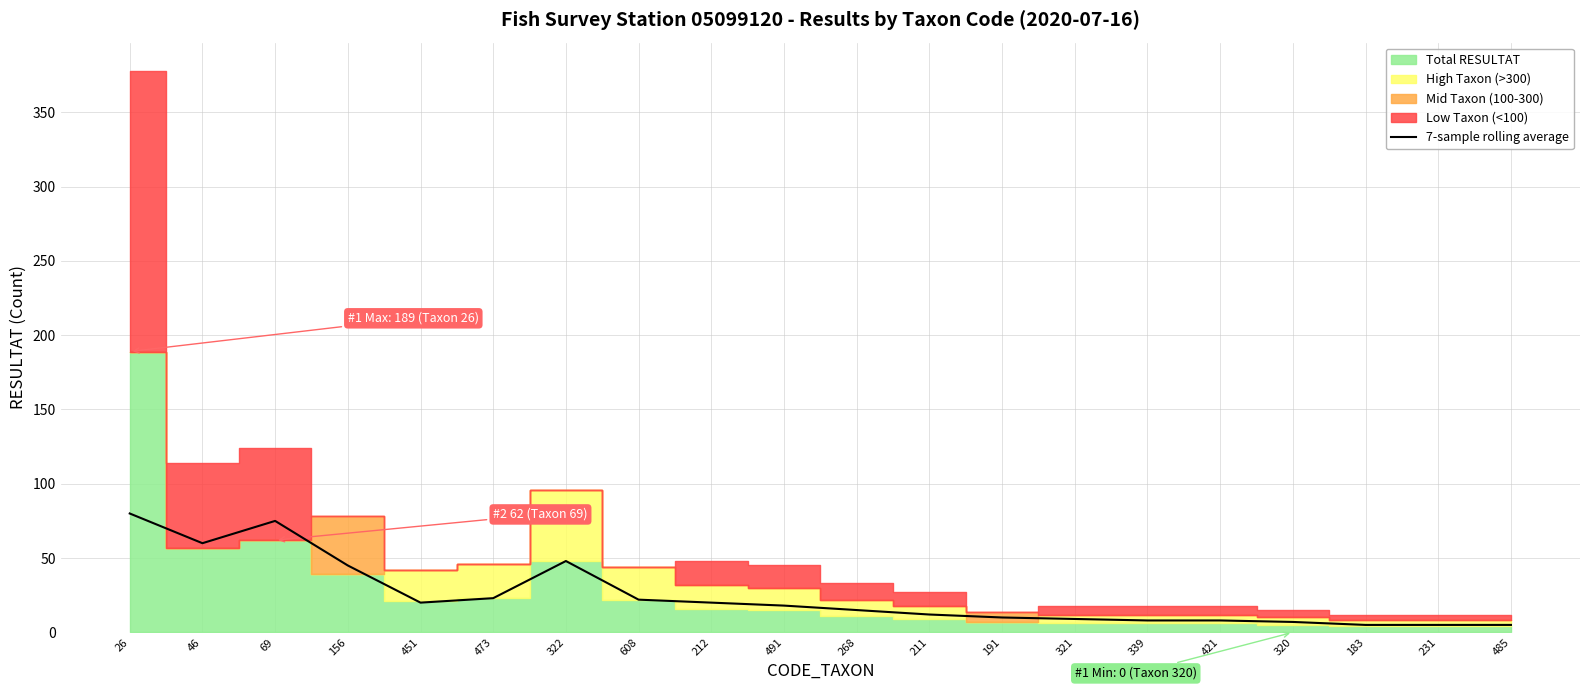

How many categories are shown in the chart?

20